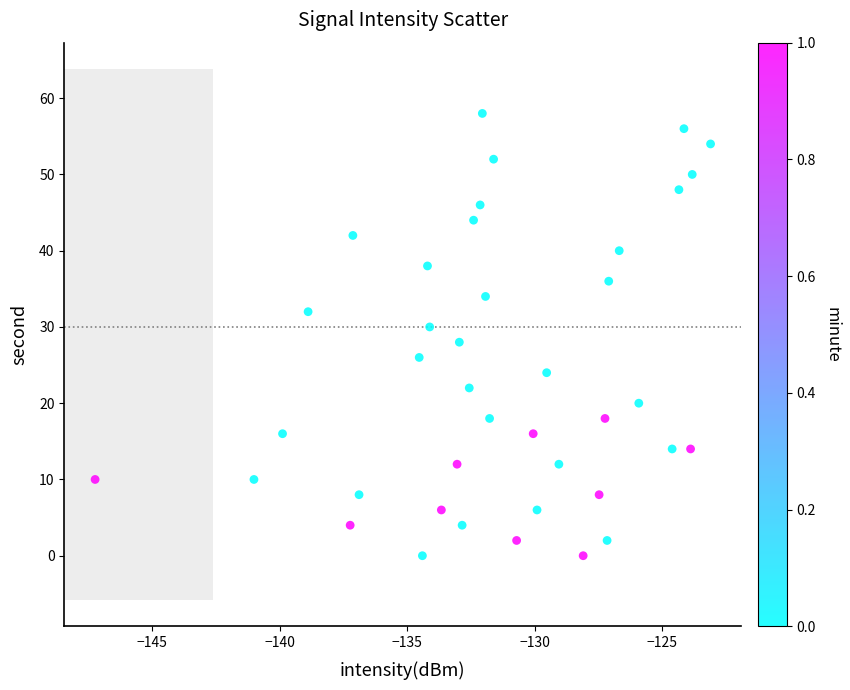

What is the range of Y values (max minus min)?

58